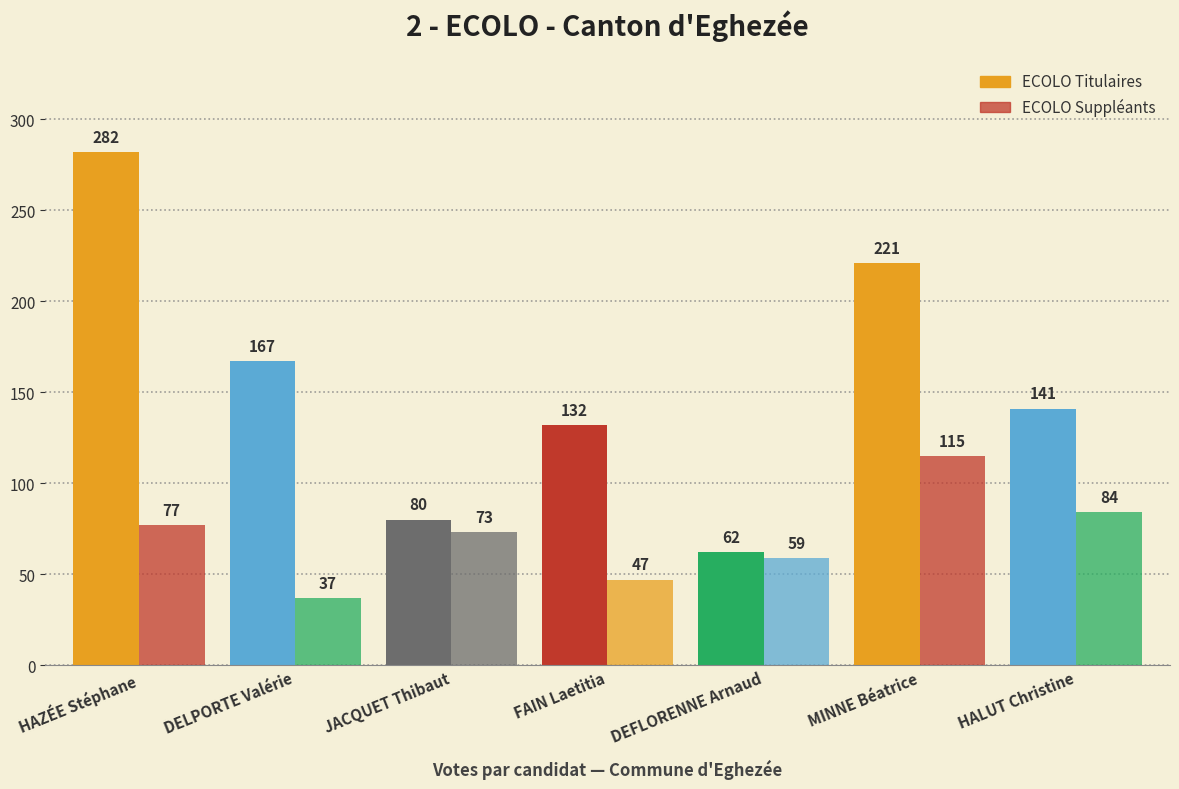

Is the value of Suppléants at DEFLORENNE Arnaud greater than the value of Titulaires at HALUT Christine?

No